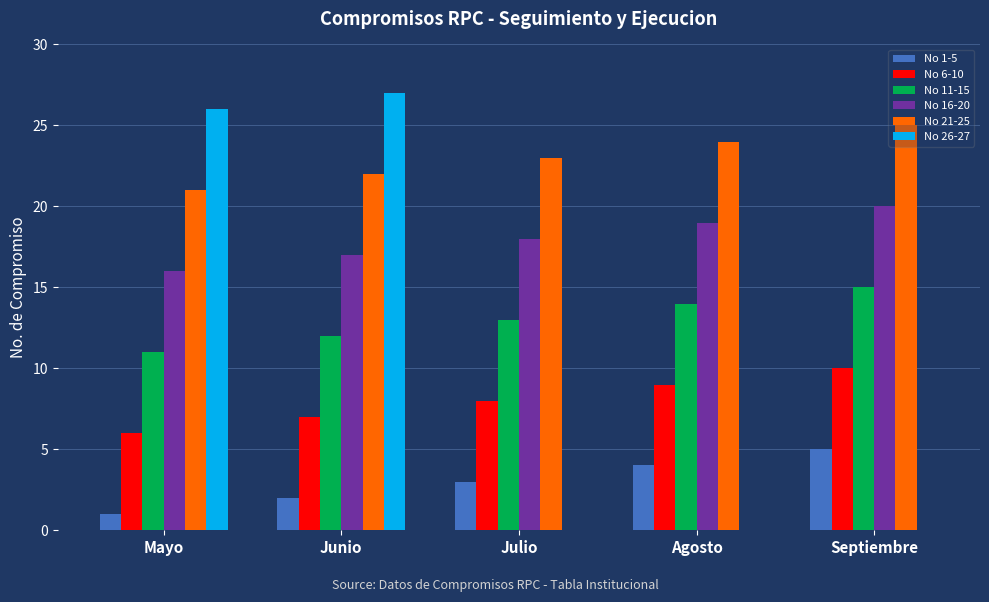

Reading right to left, transcribe all the data shown in this chart.

No 1-5: 5	4	3	2	1
No 6-10: 10	9	8	7	6
No 11-15: 15	14	13	12	11
No 16-20: 20	19	18	17	16
No 21-25: 25	24	23	22	21
No 26-27: 0	0	0	27	26